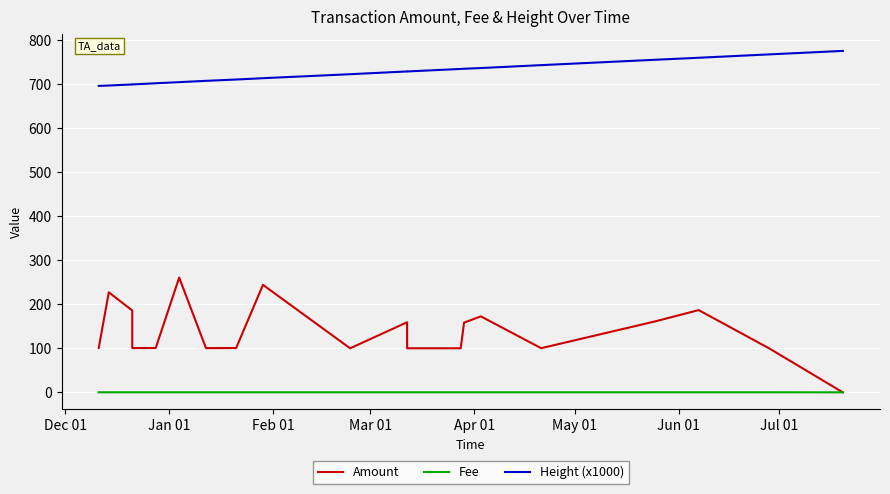

What is the highest value of the Fee series?

0.1